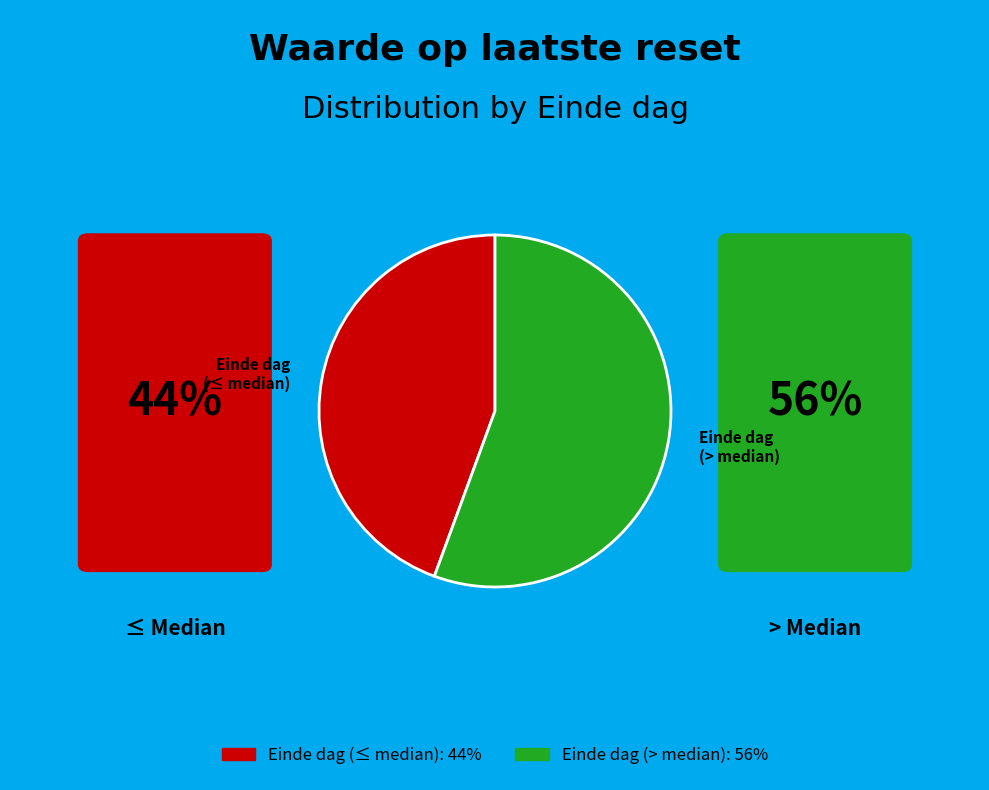

True or false: Einde dag (> median) accounts for 56% of the total.

True